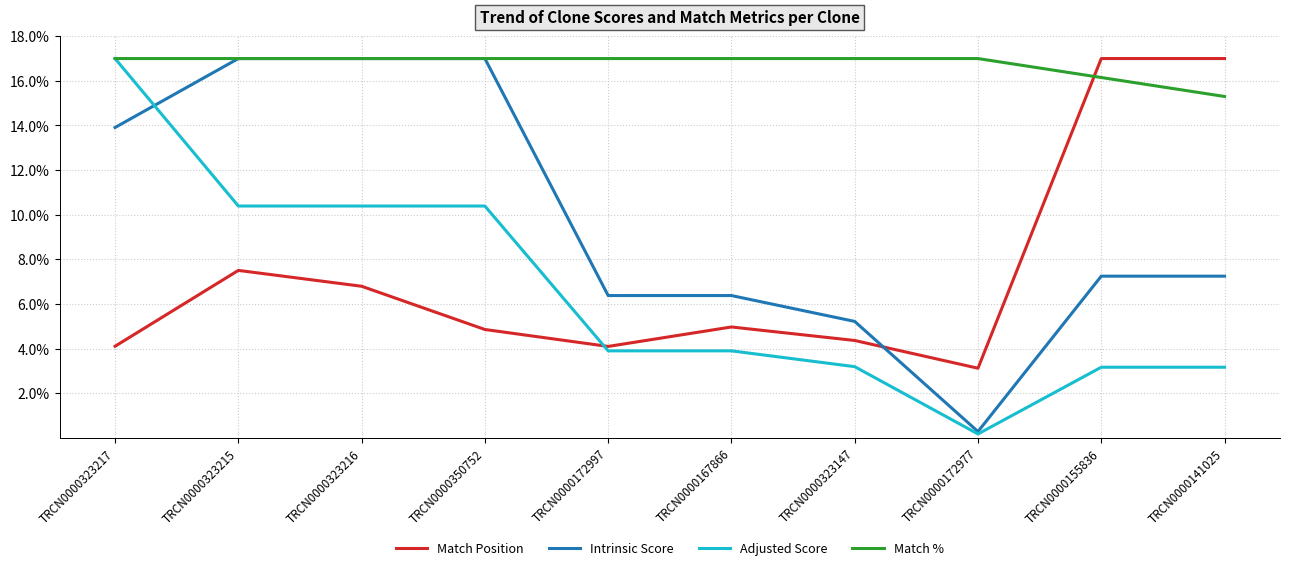

True or false: Match Position and Intrinsic Score intersect in this chart.

True